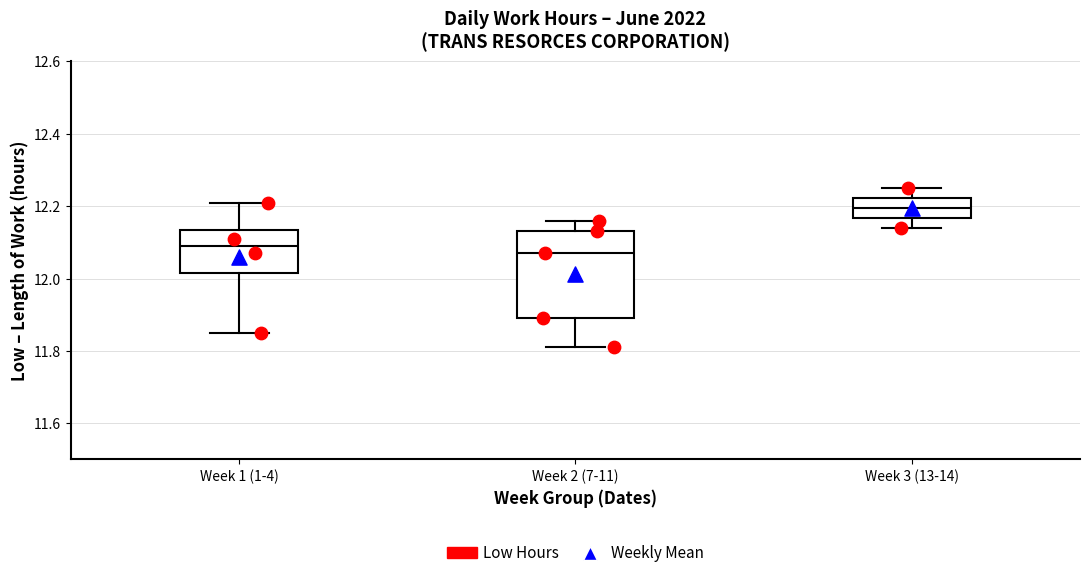

Which box is the tallest, from its lower edge to its upper edge?

Week 2 (7-11)